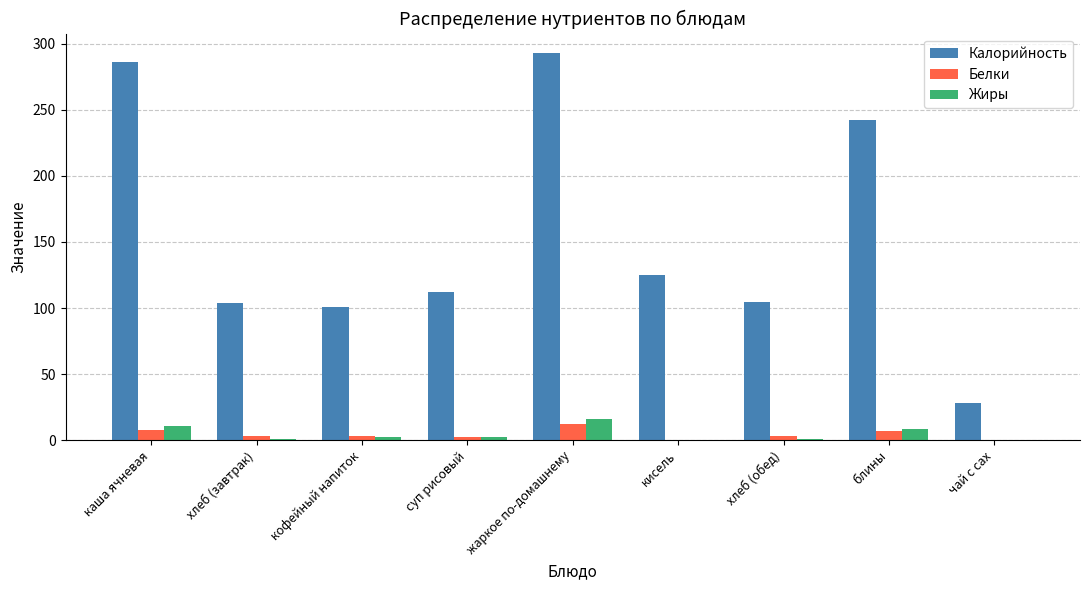

Where does the Жиры series first go above 2?

каша ячневая